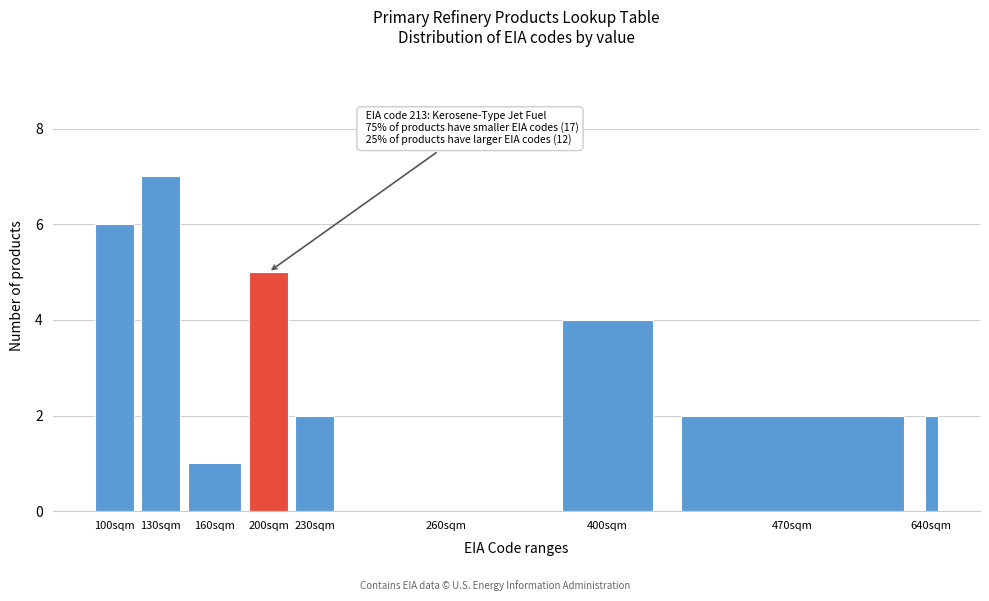

Reading left to right, what are all the values shown in this chart?

100sqm=6	130sqm=7	160sqm=1	200sqm=5	230sqm=2	260sqm=0	400sqm=4	470sqm=2	640sqm=2